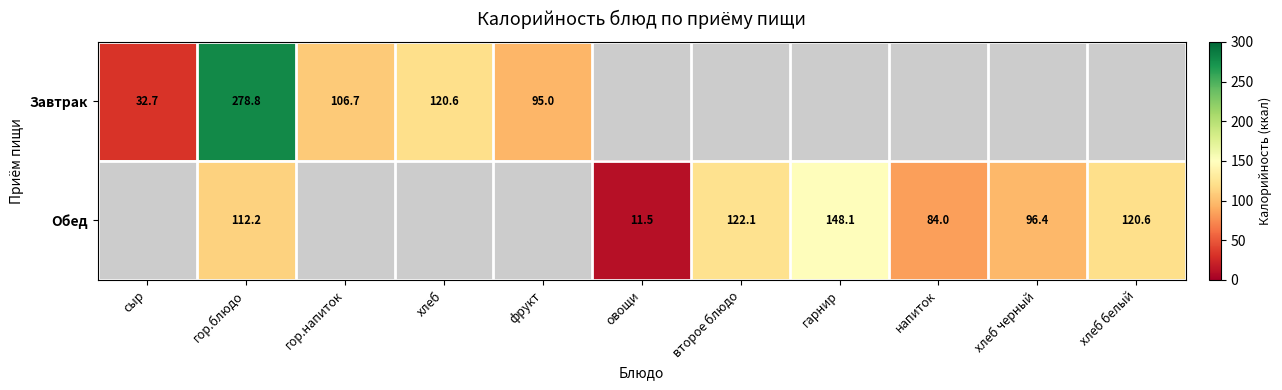

Is it true that Обед equals 216.3 at гарнир?

False